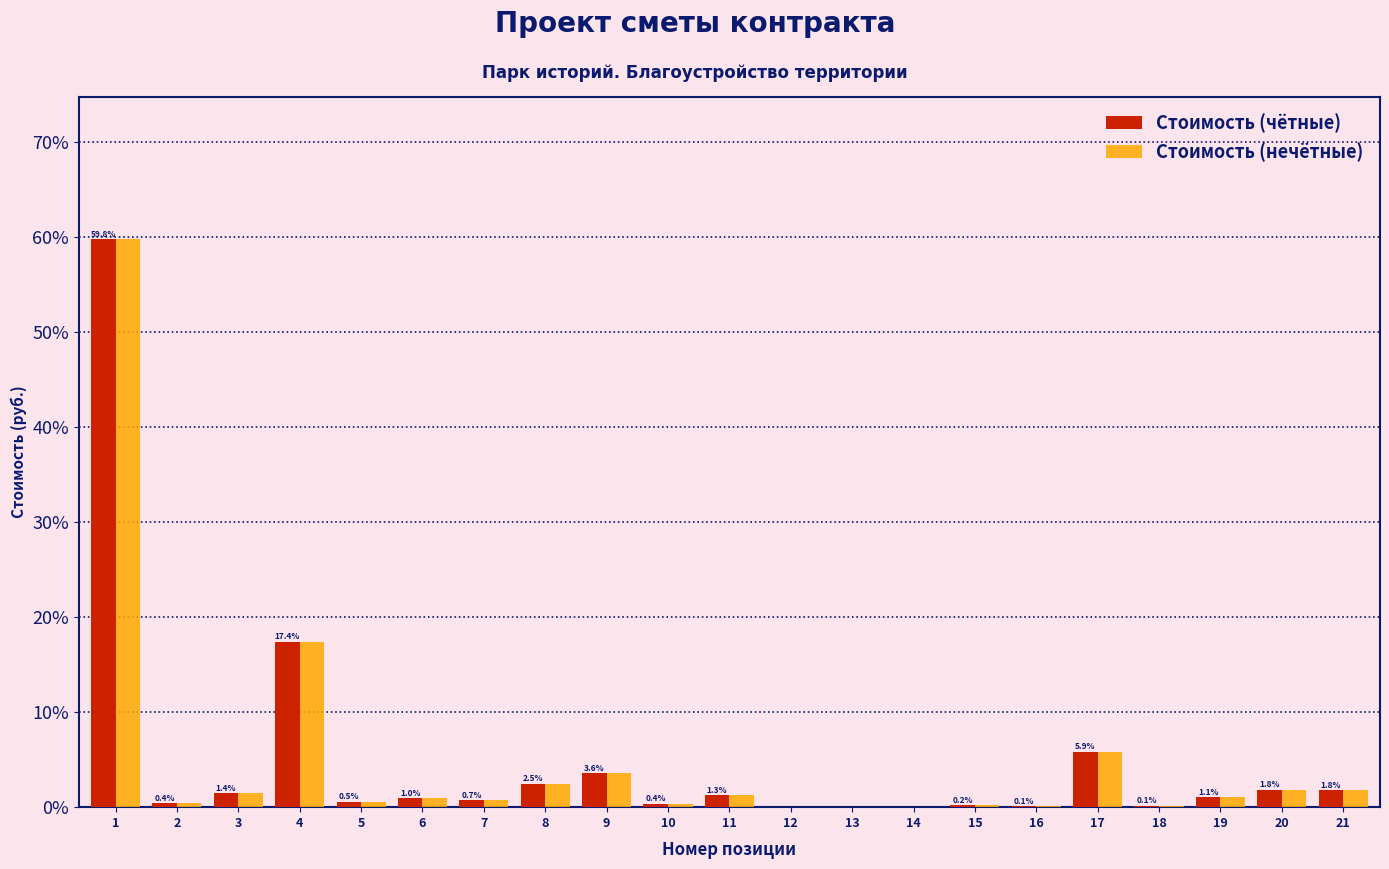

What is the maximum value shown in the chart?

59.8